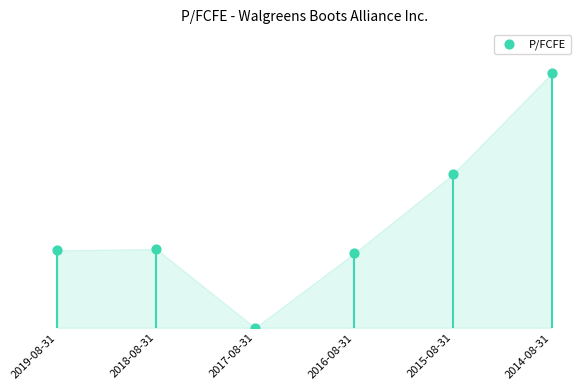

Approximately how many times larger is the value at 2015-08-31 compared to 2019-08-31?

2.0